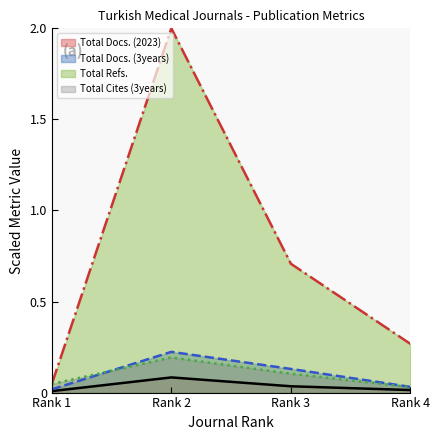

What is the sum of all Total Docs. (2023) values?

0.1